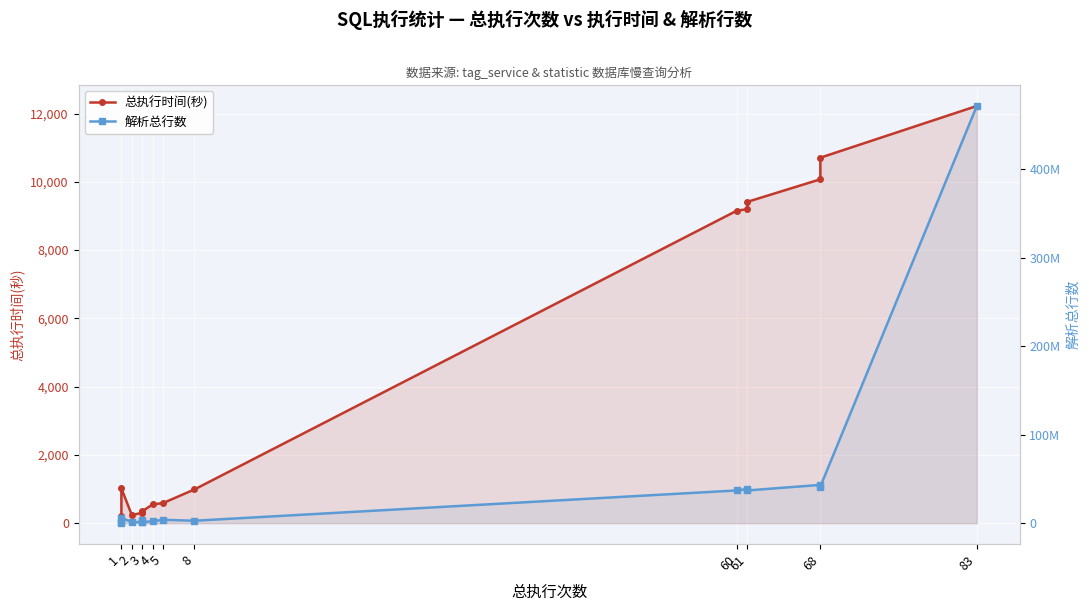

True or false: 解析总行数 has more than 1 points higher than both neighbors.

True